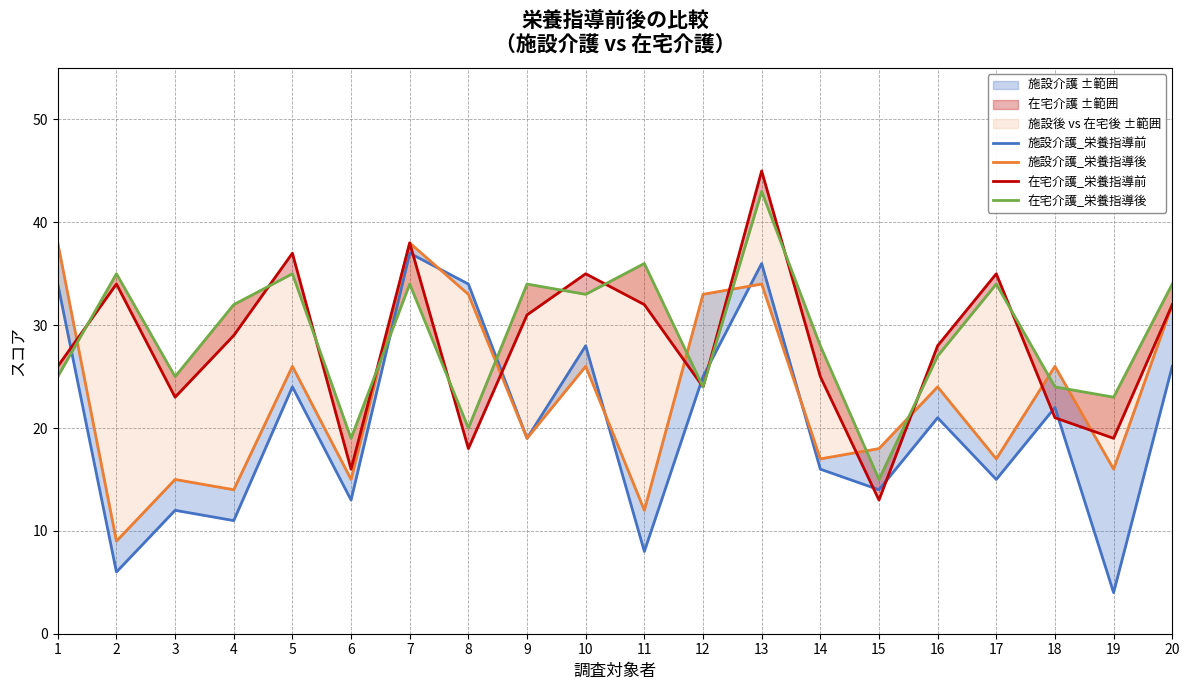

Reading right to left, transcribe all the data shown in this chart.

施設介護_栄養指導前: 20=26	19=4	18=22	17=15	16=21	15=14	14=16	13=36	12=25	11=8	10=28	9=19	8=34	7=37	6=13	5=24	4=11	3=12	2=6	1=34
施設介護_栄養指導後: 20=32	19=16	18=26	17=17	16=24	15=18	14=17	13=34	12=33	11=12	10=26	9=19	8=33	7=38	6=15	5=26	4=14	3=15	2=9	1=38
在宅介護_栄養指導前: 20=32	19=19	18=21	17=35	16=28	15=13	14=25	13=45	12=24	11=32	10=35	9=31	8=18	7=38	6=16	5=37	4=29	3=23	2=34	1=26
在宅介護_栄養指導後: 20=34	19=23	18=24	17=34	16=27	15=15	14=28	13=43	12=24	11=36	10=33	9=34	8=20	7=34	6=19	5=35	4=32	3=25	2=35	1=25